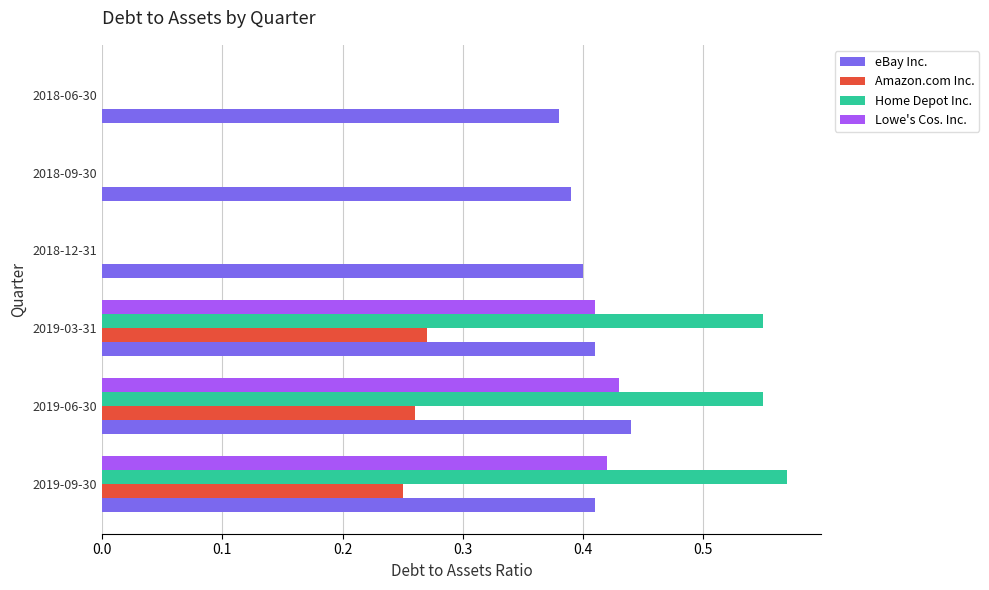

The Lowe's Cos. Inc. series shows 0.6 at 2019-03-31. True or false?

False